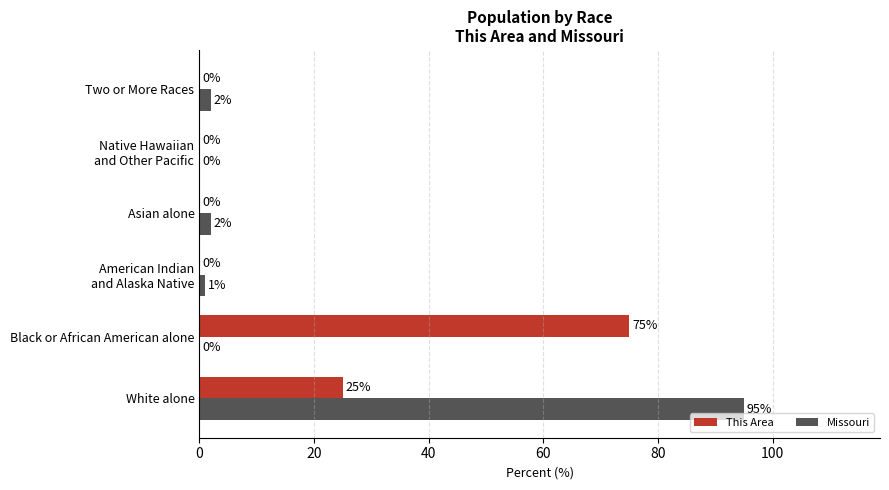

What is the sum of all This Area values?

100